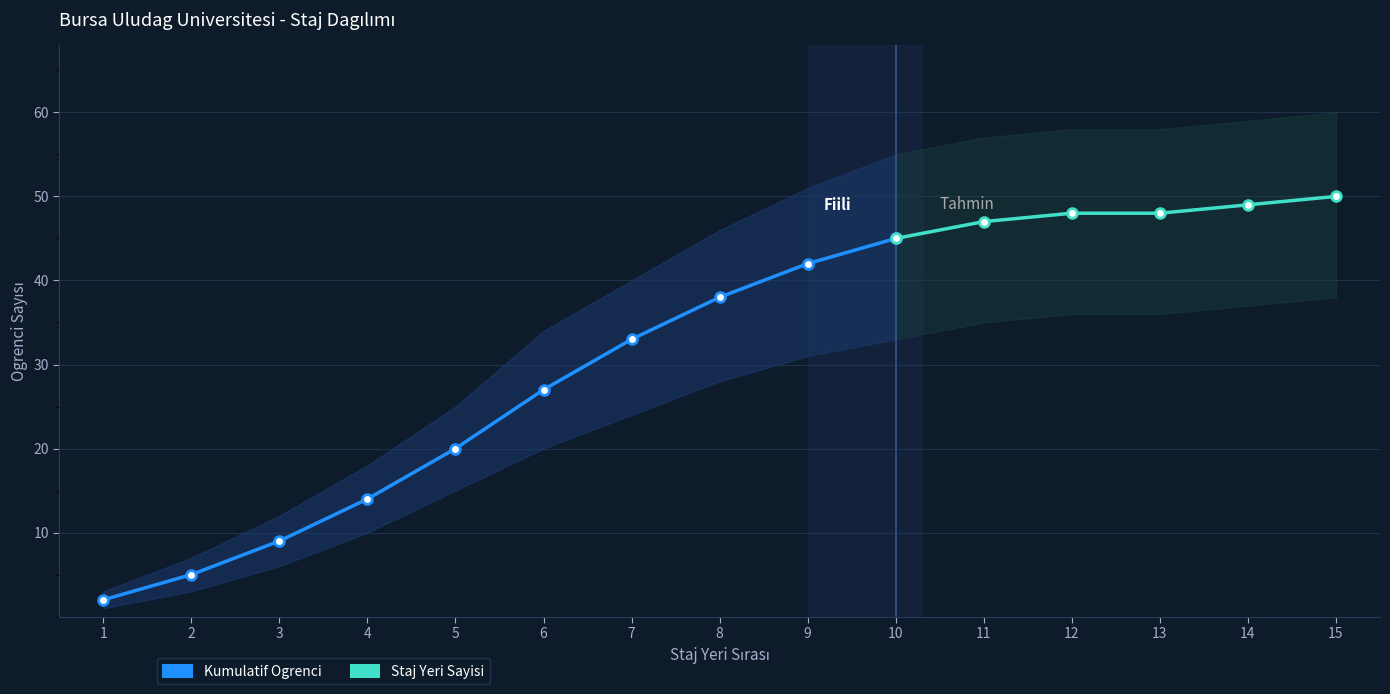

At which category does the chart reach its minimum across all series?

1